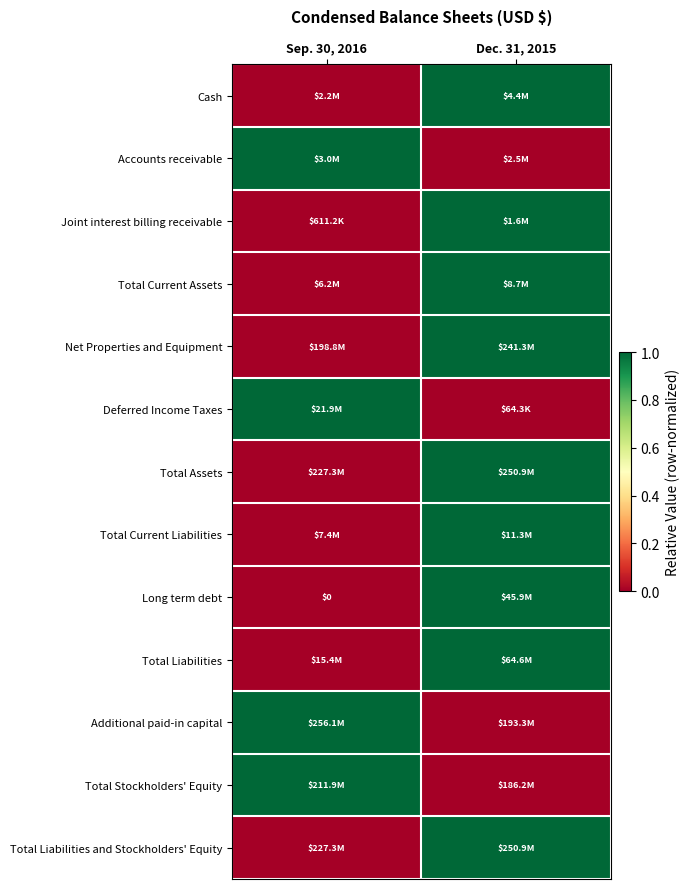

The Cash series shows 1 at Dec. 31, 2015. True or false?

False